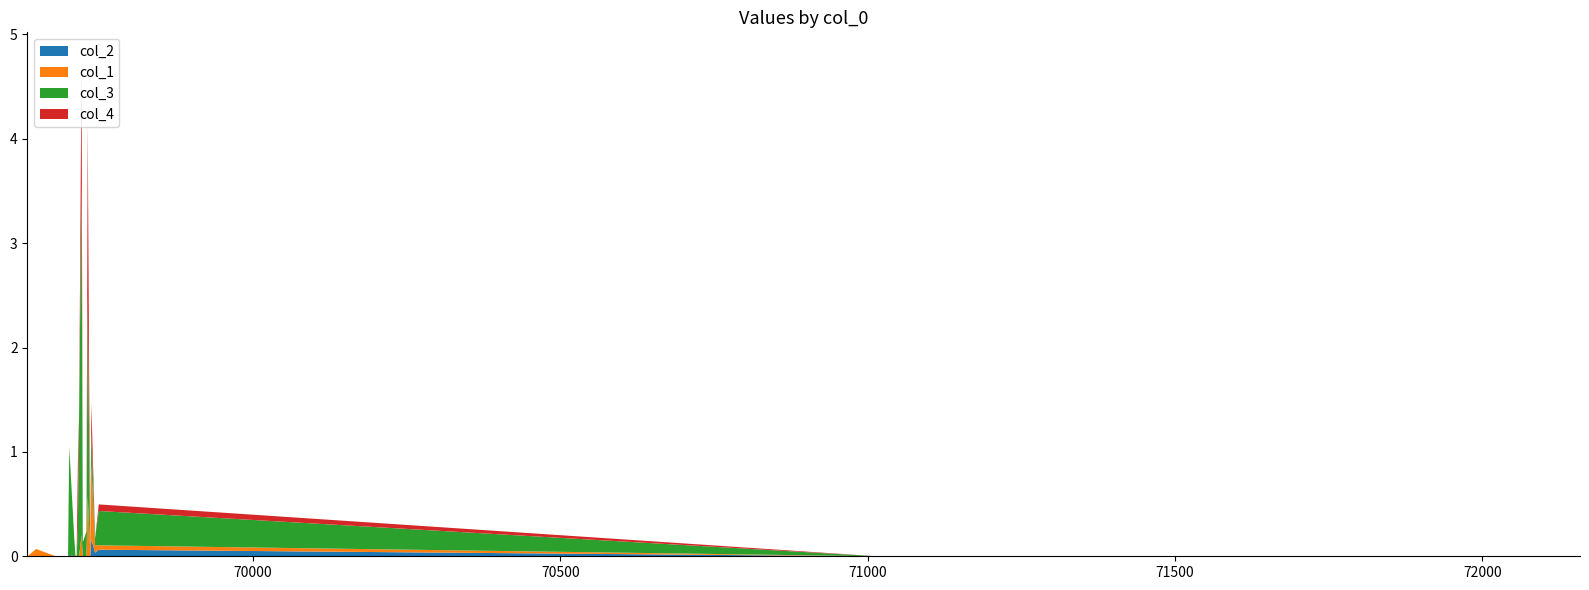

Reading right to left, what are all the values shown in this chart?

col_3: 72159=0.0	71015=0.0	69749=0.3	69743=0.1	69737=0.3	69735=0.0	69731=1.9	69729=0.2	69723=0.1	69721=3.4	69717=1.4	69715=0.3	69713=0.0	69711=0.0	69709=0.2	69701=1.0	69699=0.0	69679=0.0	69647=0.0	69633=0.0
col_4: 72159=0.0	71015=0.0	69749=0.1	69743=0.0	69737=0.3	69735=0.0	69731=1.6	69729=0.0	69723=0.0	69721=1.2	69717=0.0	69715=0.6	69713=0.0	69711=0.0	69709=0.0	69701=0.0	69699=0.0	69679=0.0	69647=0.0	69633=0.0
col_1: 72159=0.0	71015=0.0	69749=0.0	69743=0.1	69737=0.7	69735=0.1	69731=0.6	69729=0.0	69723=0.0	69721=0.2	69717=0.0	69715=0.0	69713=0.0	69711=0.0	69709=0.0	69701=0.0	69699=0.0	69679=0.0	69647=0.1	69633=0.0
col_2: 72159=0.0	71015=0.0	69749=0.1	69743=0.0	69737=0.2	69735=0.0	69731=0.0	69729=0.0	69723=0.0	69721=0.0	69717=0.0	69715=0.0	69713=0.0	69711=0.0	69709=0.0	69701=0.0	69699=0.0	69679=0.0	69647=0.0	69633=0.0